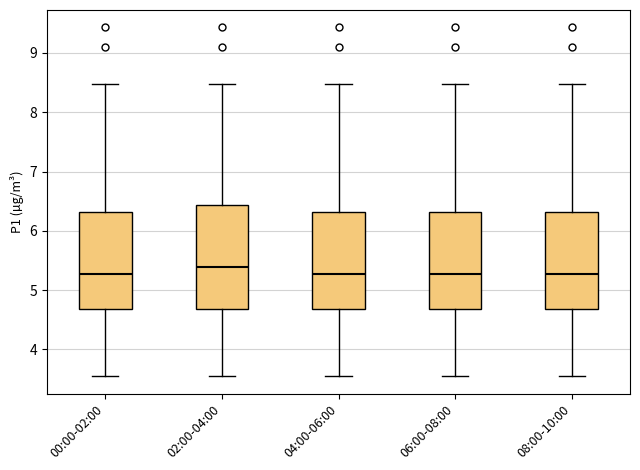

Reading left to right, transcribe this box plot: for each box, give where its median line is, the range the box spans, and where its two whiskers end, as read against the y-axis. The values are not printed on the chart, so give them approximately, as read against the axis.

00:00-02:00: median 5.3, box 4.7 to 6.3, whiskers 3.6 to 8.5
02:00-04:00: median 5.4, box 4.7 to 6.4, whiskers 3.6 to 8.5
04:00-06:00: median 5.3, box 4.7 to 6.3, whiskers 3.6 to 8.5
06:00-08:00: median 5.3, box 4.7 to 6.3, whiskers 3.6 to 8.5
08:00-10:00: median 5.3, box 4.7 to 6.3, whiskers 3.6 to 8.5